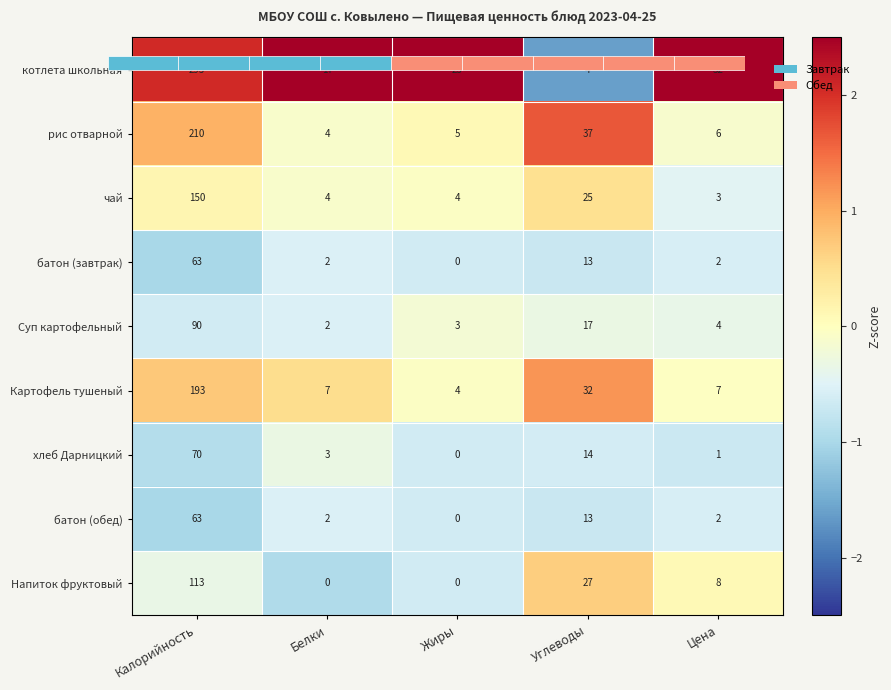

Which series changed the most between Калорийность and Углеводы?

котлета школьная